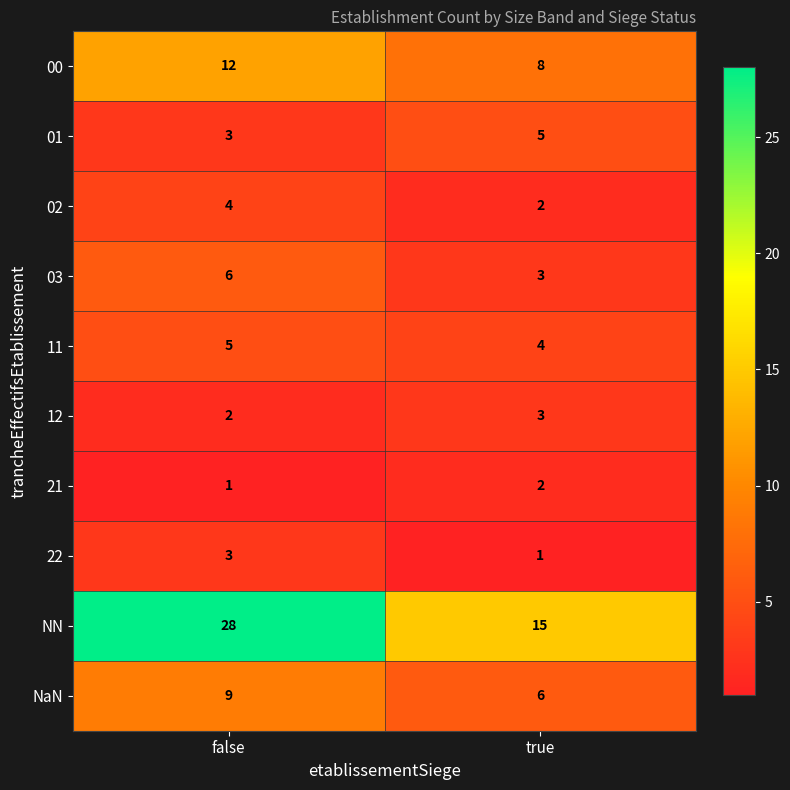

True or false: 12 has a value of 3 at true.

True